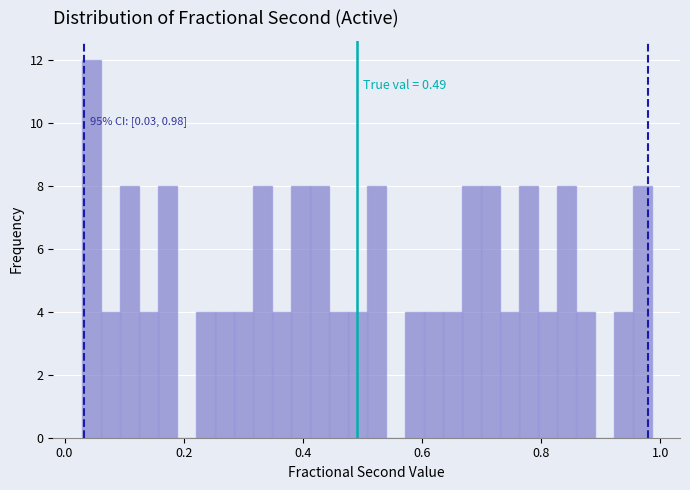

Around what value on the x-axis is the tallest bar? Give the approximate position of its centre, as read against the axis.

0.04